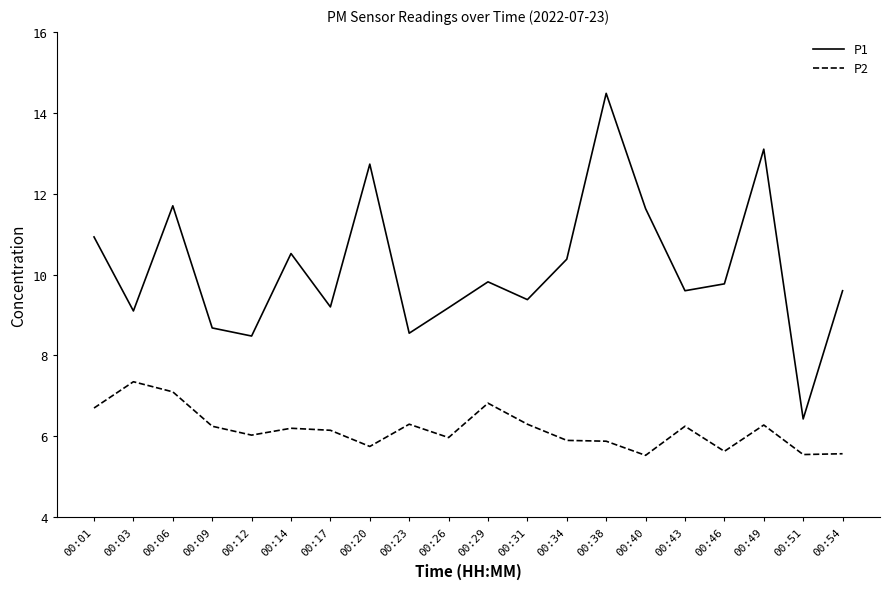

Is it true that P2 equals 5.5 at 00:51?

True